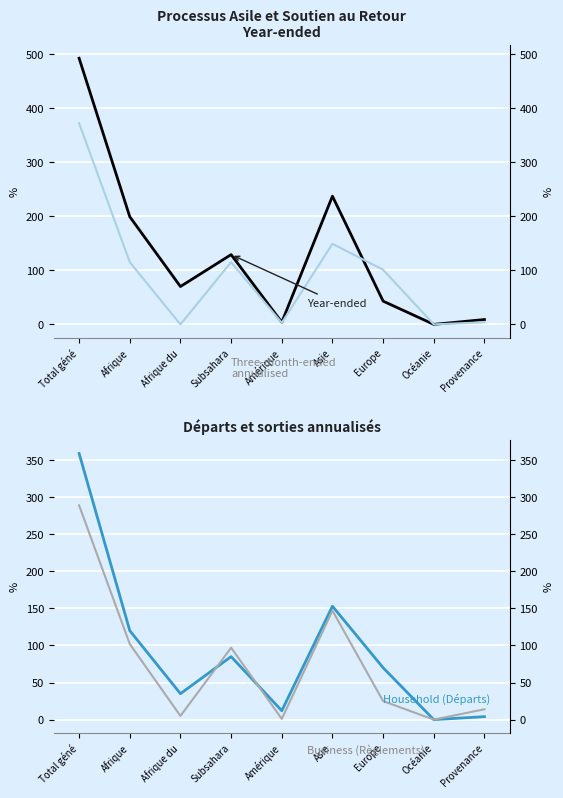

At which category does Départs et sorties (col_8) reach its first local valley?

Afrique du